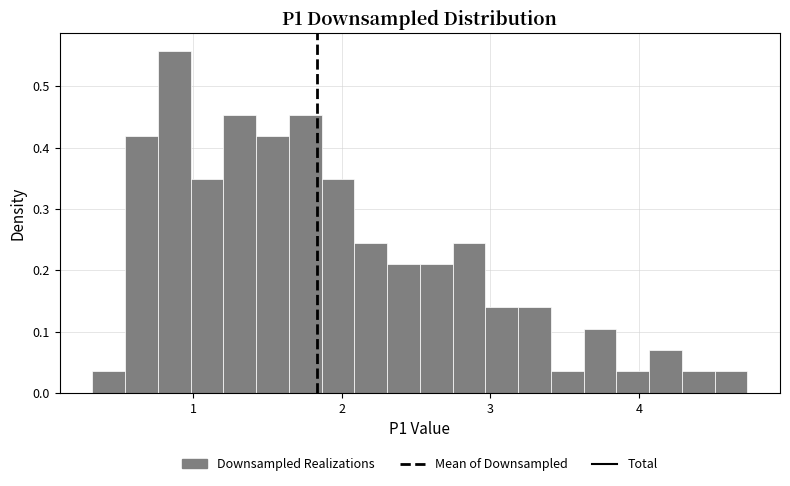

Around what value on the x-axis is the tallest bar? Give the approximate position of its centre, as read against the axis.

0.9